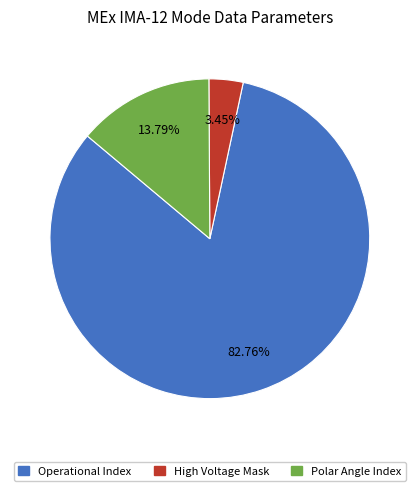

What is the ratio of the value at Polar Angle Index to the value at High Voltage Mask?

4.0